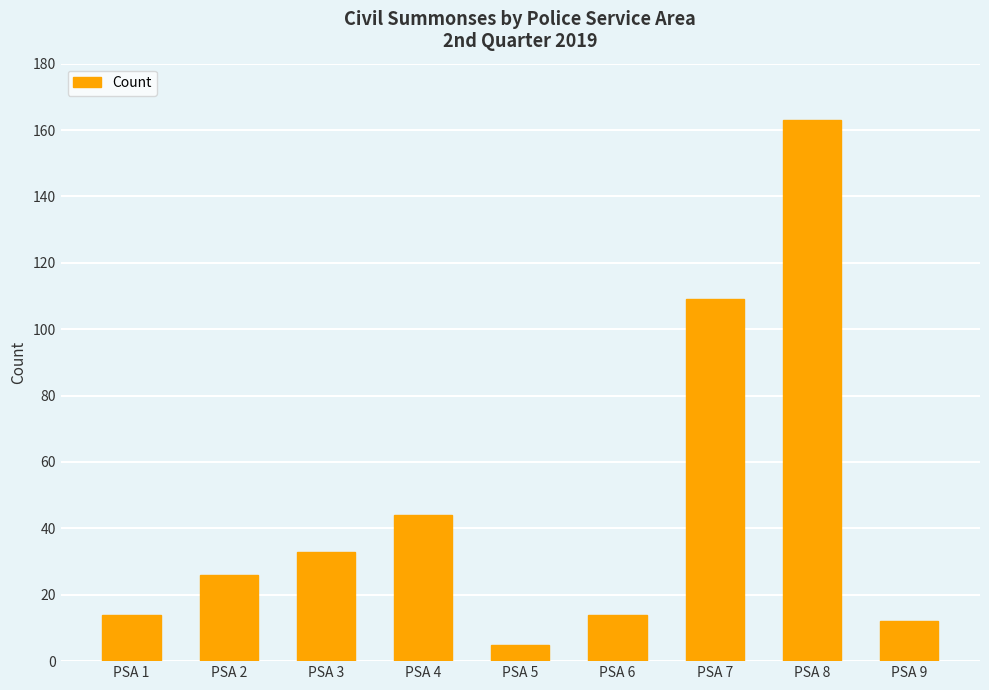

Reading left to right, transcribe all the data shown in this chart.

14	26	33	44	5	14	109	163	12